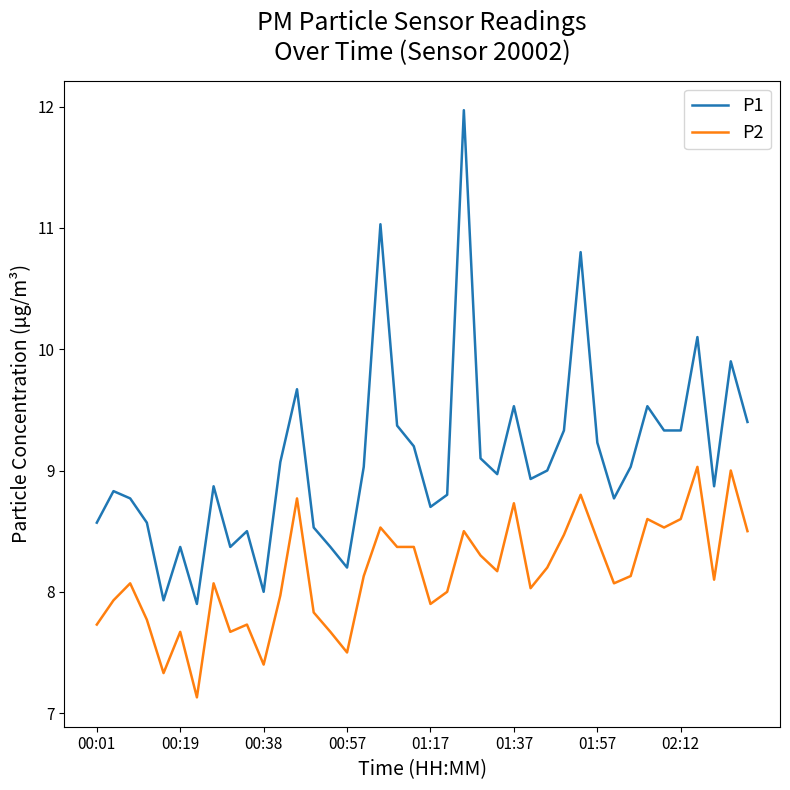

Which series has the widest spread of values?

P1